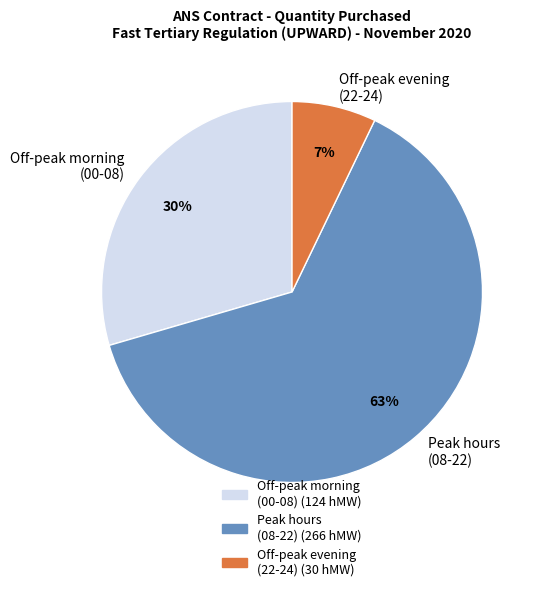

To the nearest percent, what is the combined percentage of Peak hours (08-22) and Off-peak morning (00-08)?

93%